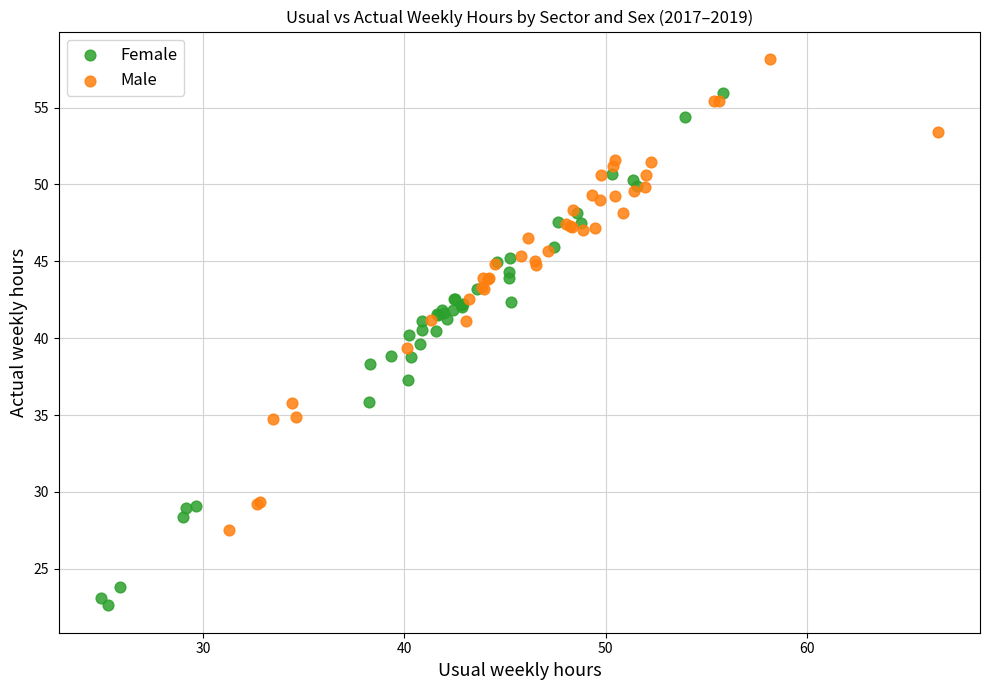

Which series contains the lowest Y value?

Female